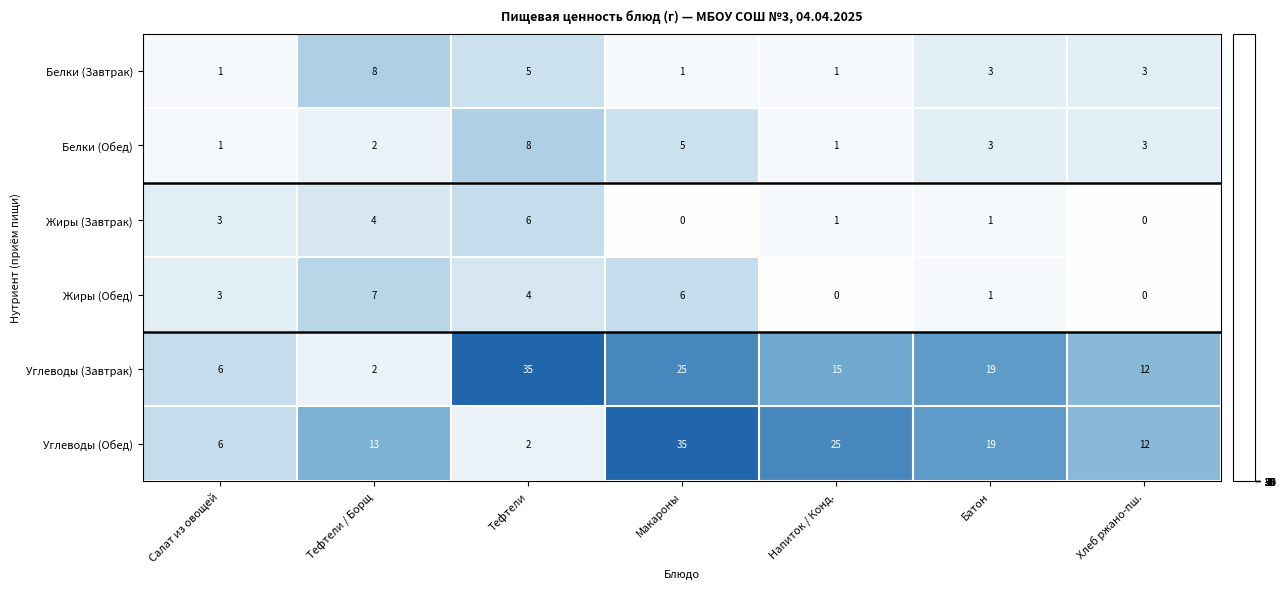

At Тефтели, list the series in order from smallest to largest.

Углеводы (Обед), Жиры (Обед), Белки (Завтрак), Жиры (Завтрак), Белки (Обед), Углеводы (Завтрак)